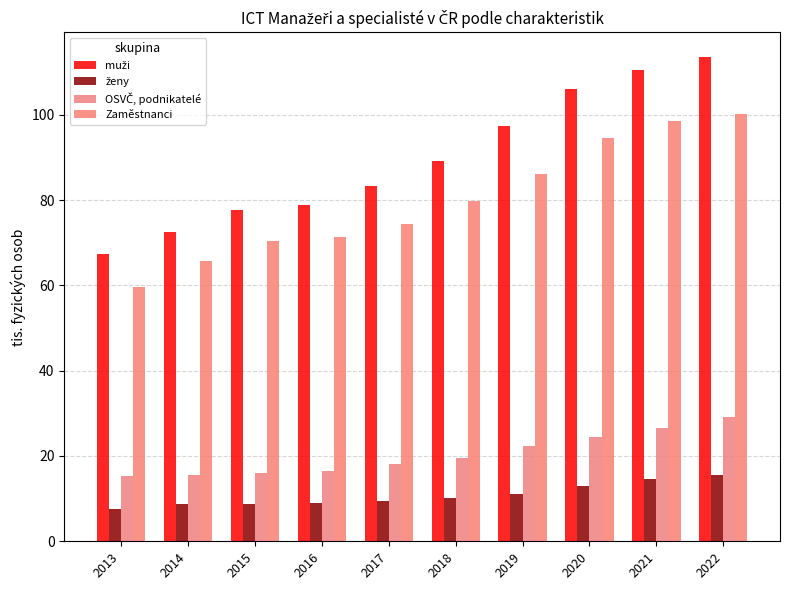

What is the value of the OSVČ, podnikatelé bar at the 4th from the left?

16.5